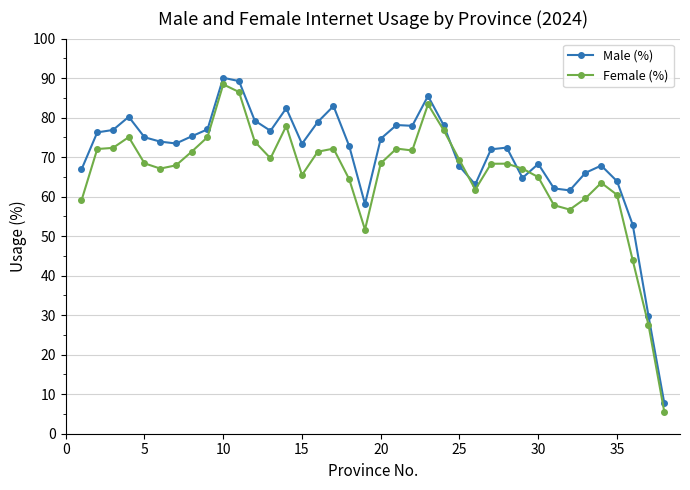

Which series has the largest total across all categories?

Male (%)